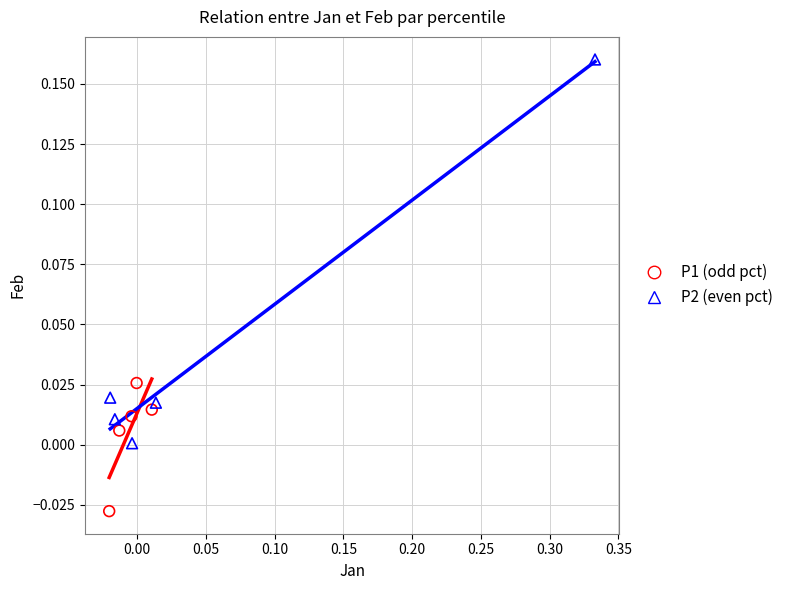

Which series has the largest Y range (max minus min)?

P2 (even pct)